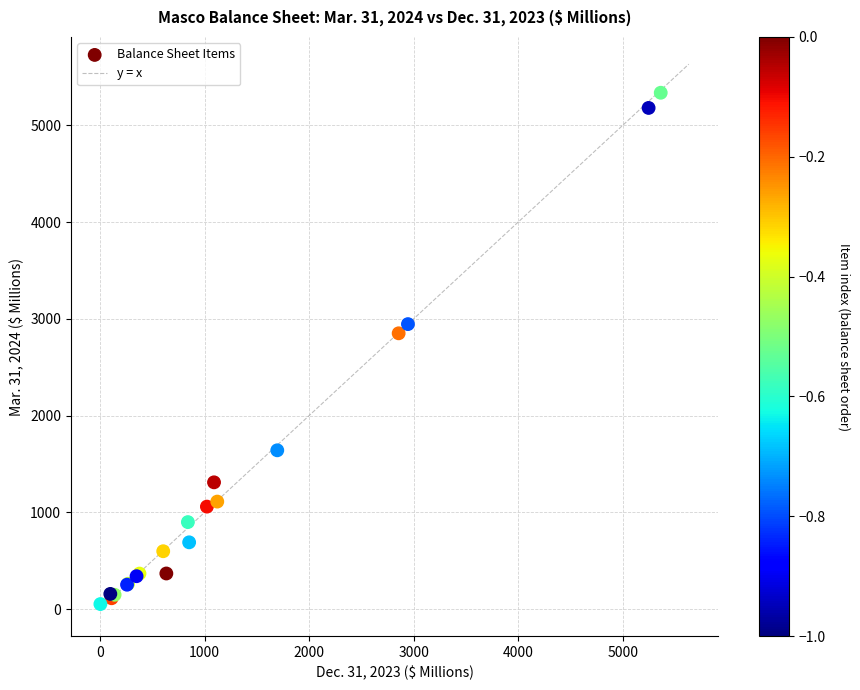

What Y value in the scatter plot is closest to 2694?

2850